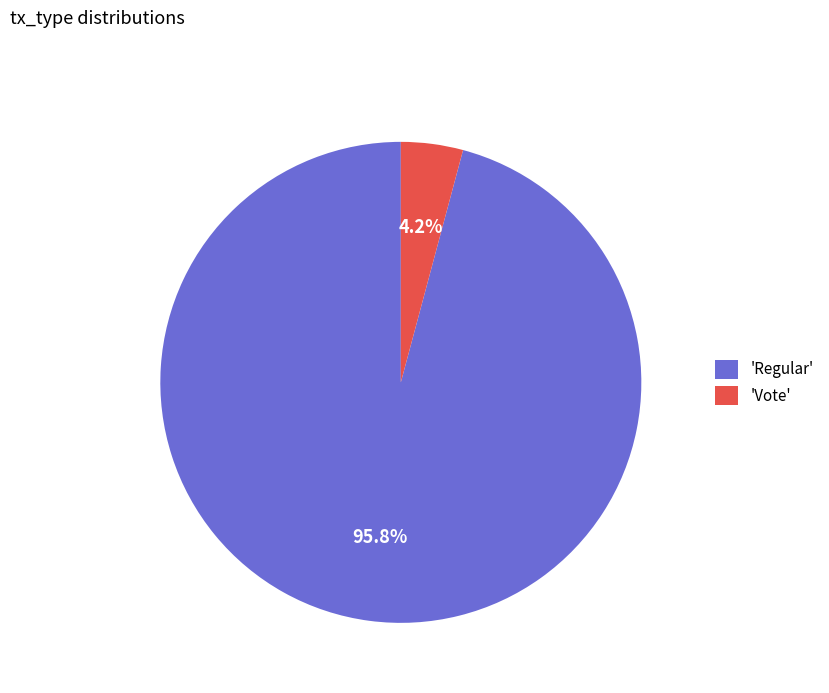

Count the number of slices in the pie.

2